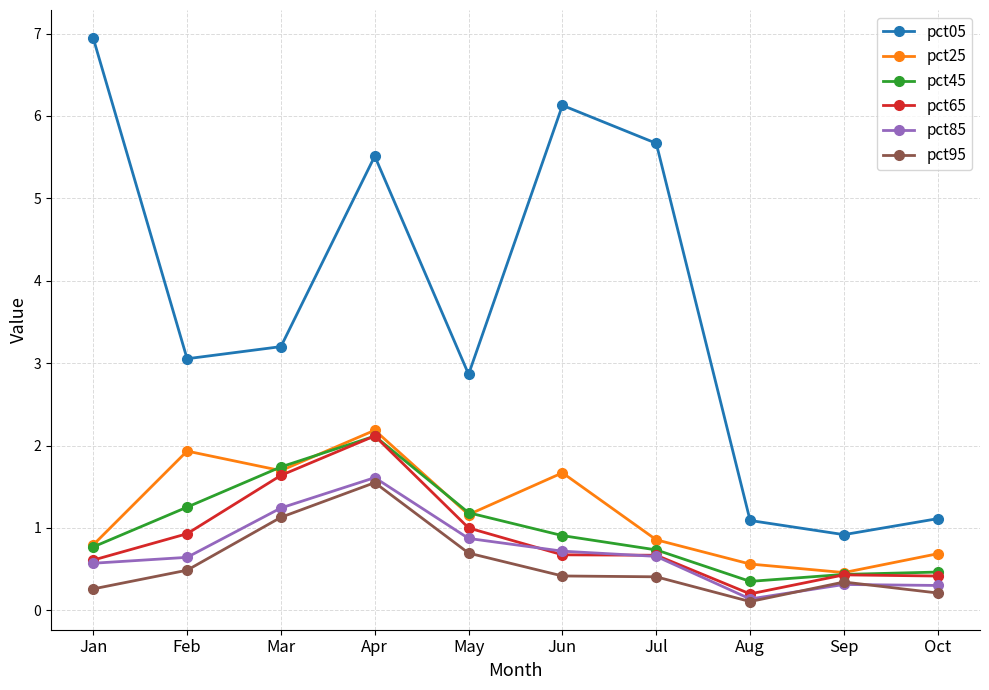

True or false: pct45 and pct05 intersect in this chart.

False